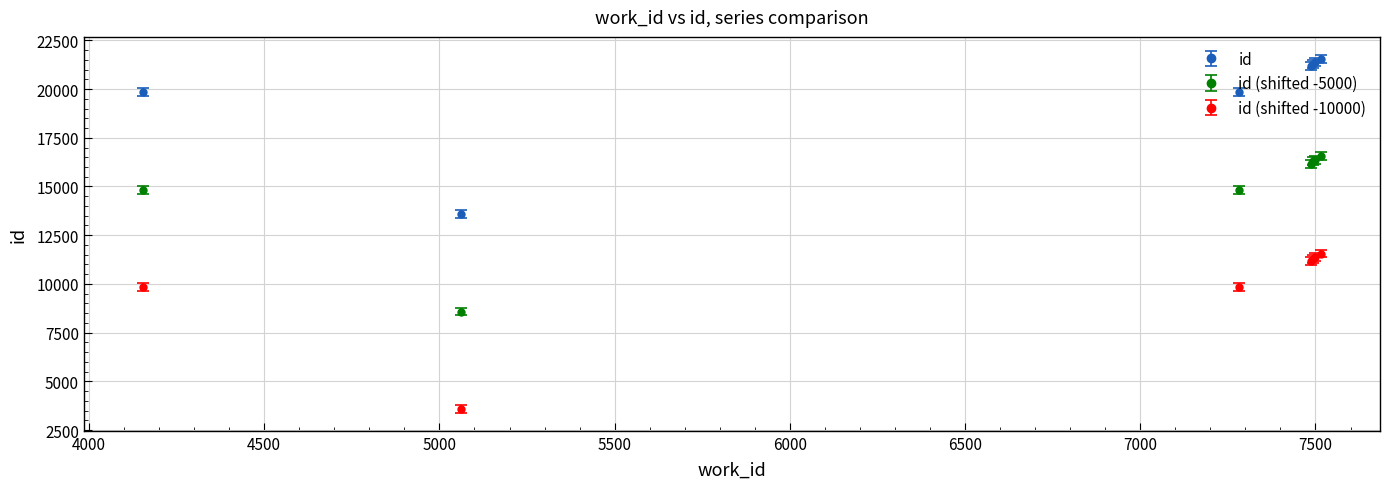

Reading right to left, what are all the values shown in this chart?

7516=21558	7498=21377	7494=21293	7486=21168	7282=19838	4153=19834	5063=13580